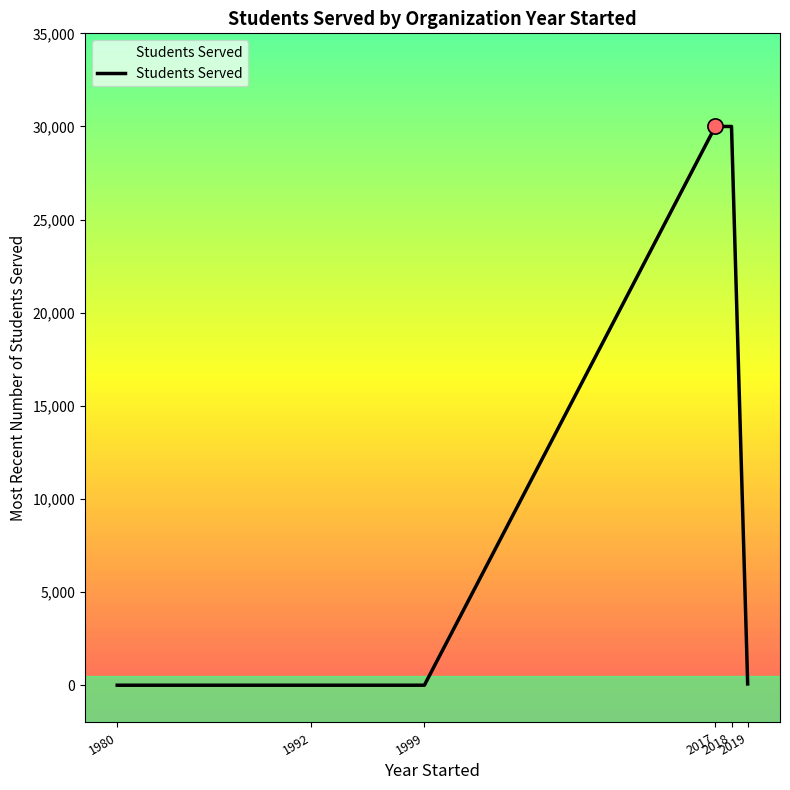

What is the change in value from 2017 to 2019?

-29930